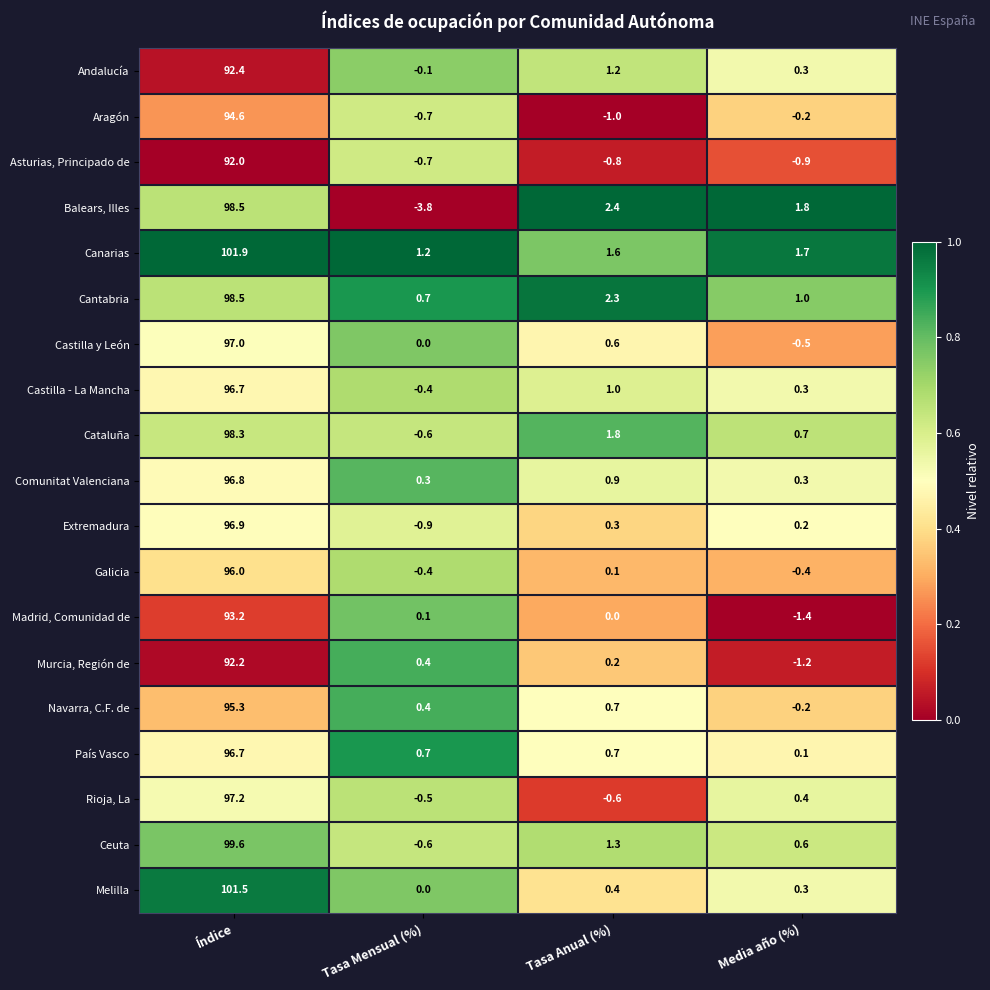

What is the difference between the maximum and minimum values in the País Vasco series?

96.6